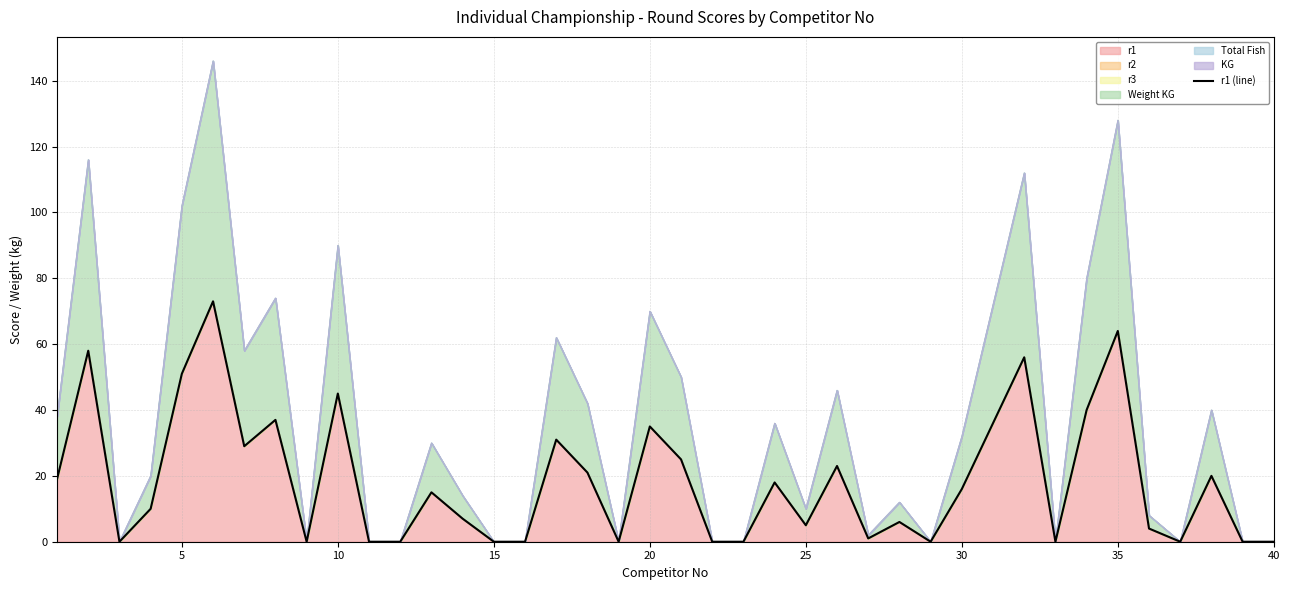

What is the sum of the values at 15 and 30?

16